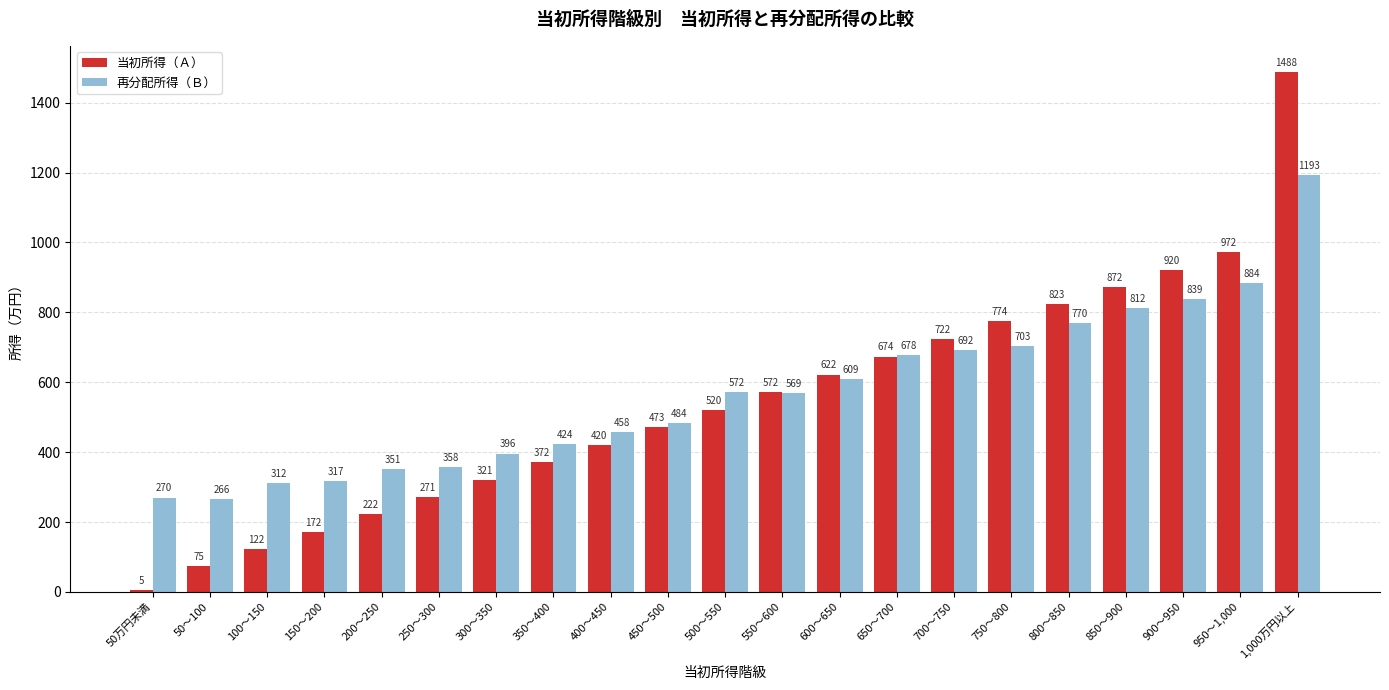

How many groups of bars are there?

21